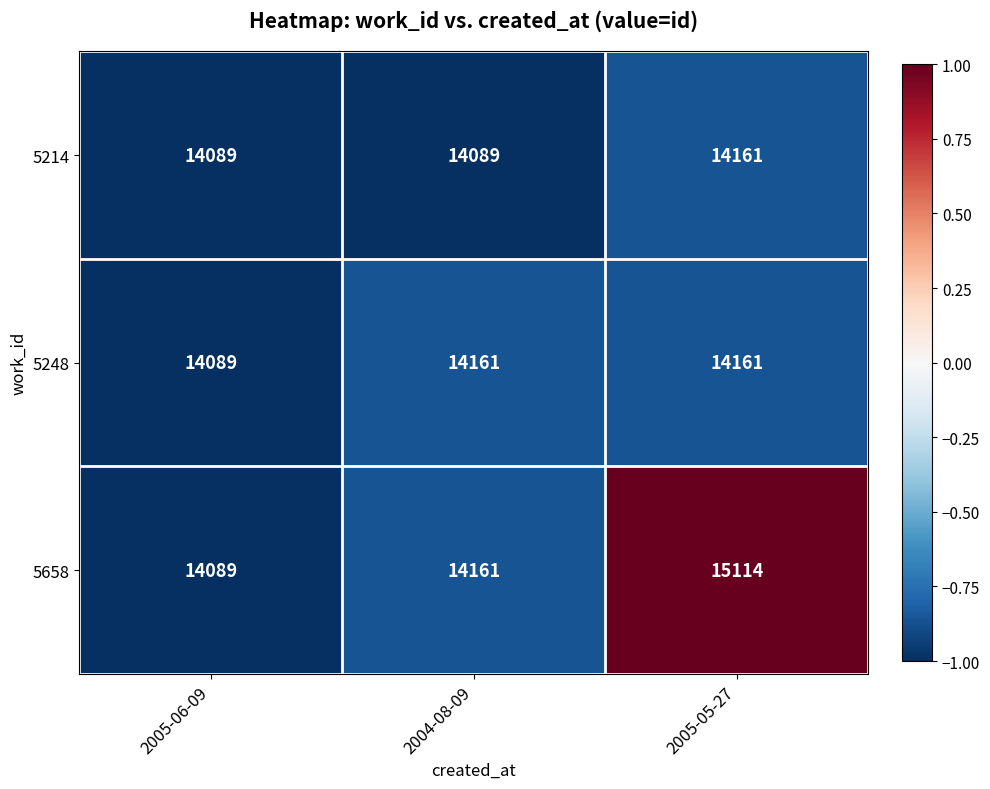

What is the total value across all series at 2005-06-09?

42267